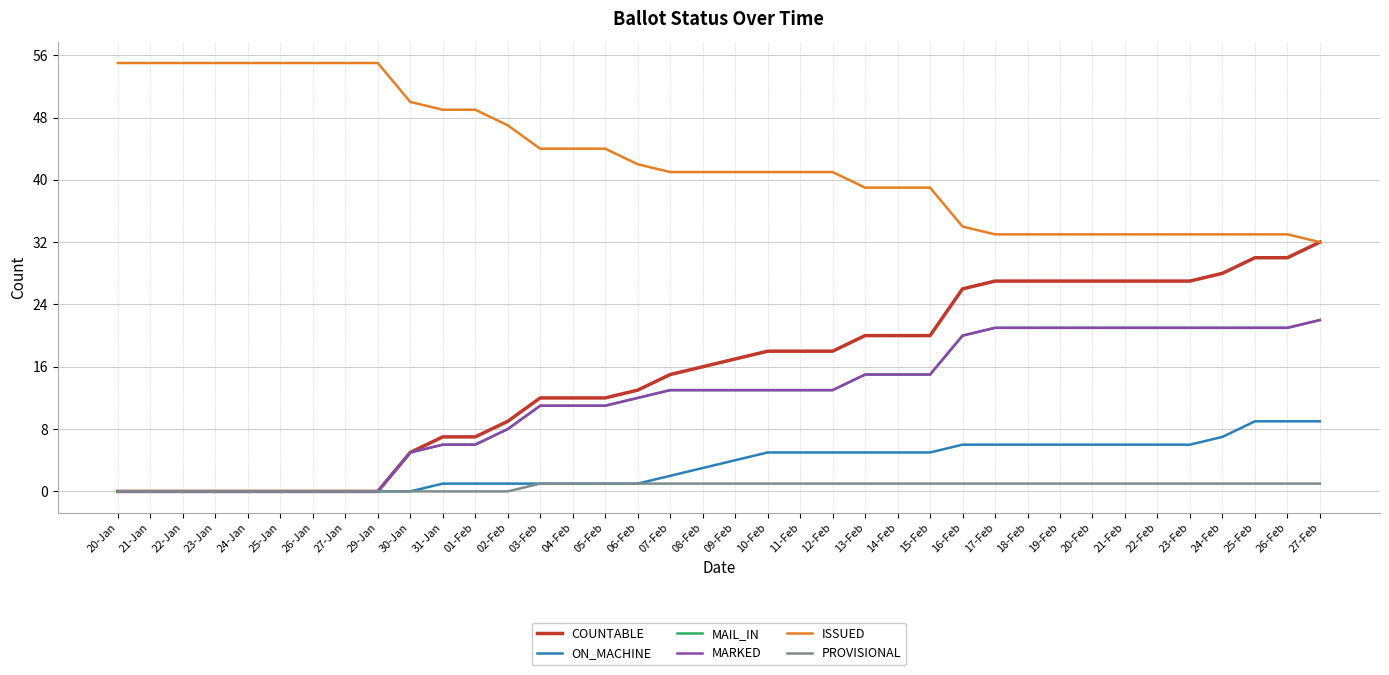

What is the sum of all PROVISIONAL values?

25